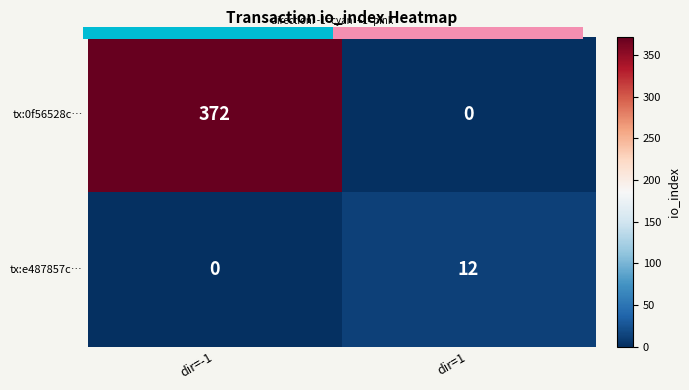

List the series in order of their peak value, lowest first.

tx:e487857c…, tx:0f56528c…